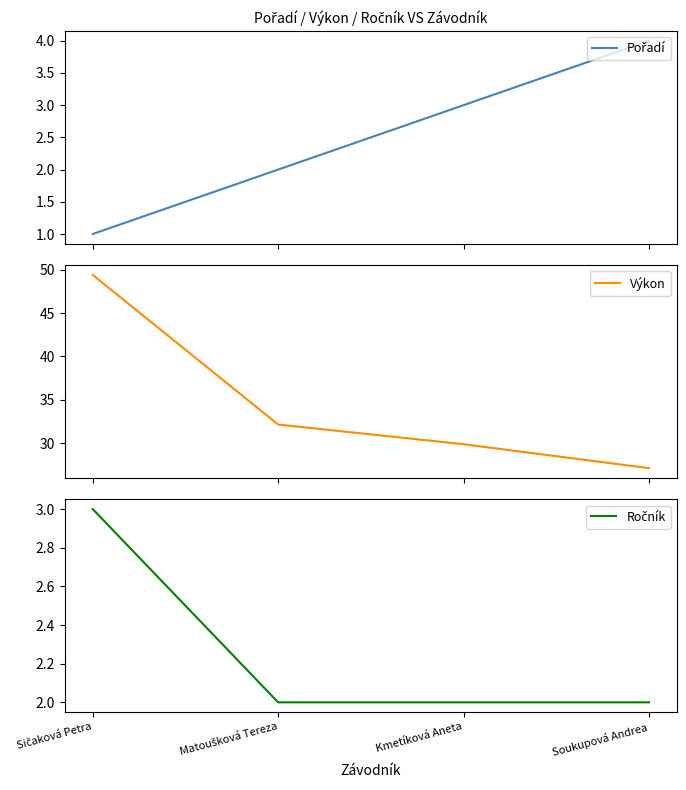

List the series in order of their peak value, lowest first.

Ročník, Pořadí, Výkon